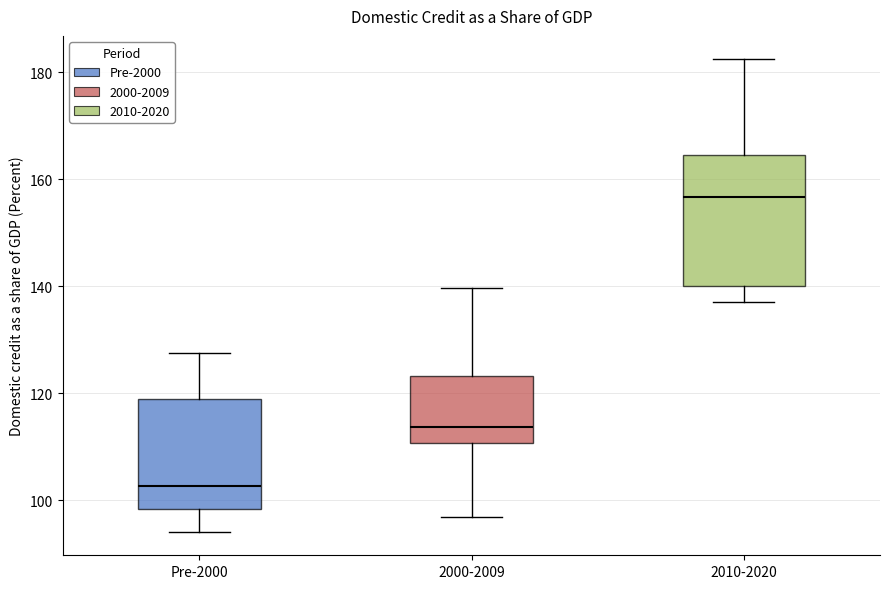

Reading left to right, read every box against the y-axis: the position of its median line, the range the box covers, and the ends of its whiskers. The values are not printed on the chart, so give them approximately, as read against the axis.

Pre-2000: median 102, box 98 to 118, whiskers 94 to 128
2000-2009: median 114, box 110 to 124, whiskers 96 to 140
2010-2020: median 156, box 140 to 164, whiskers 138 to 182